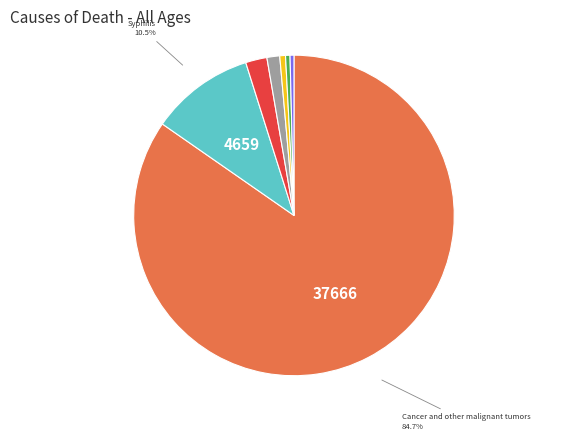

Does any single category account for the majority?

Yes